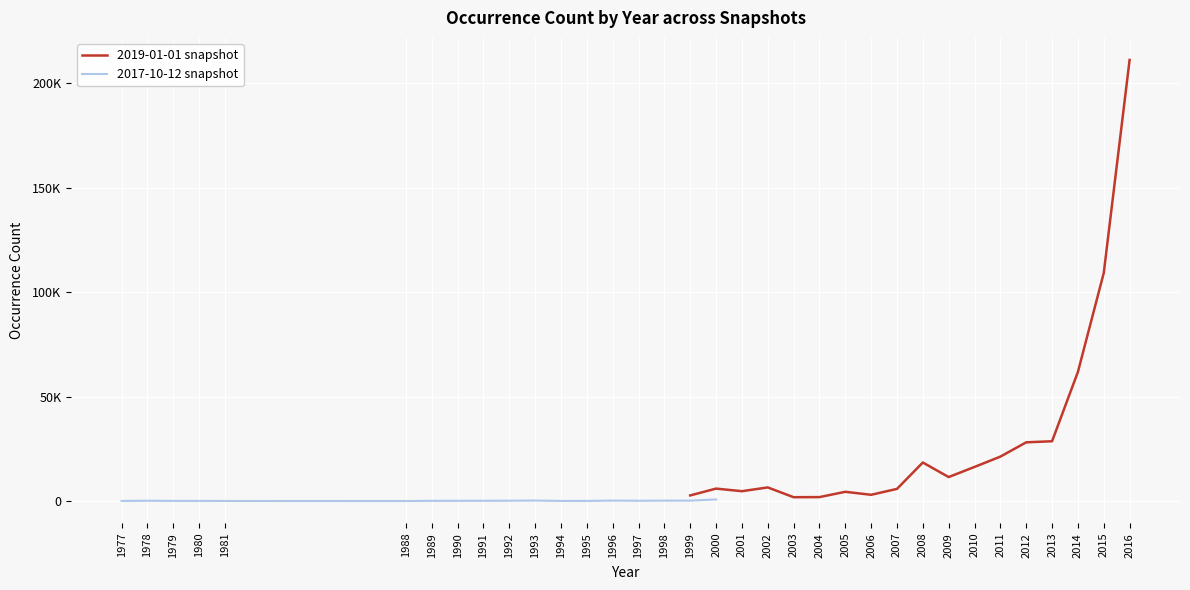

In 2019-01-01 snapshot, how many points are lower than both neighbors (excluding endpoints)?

4